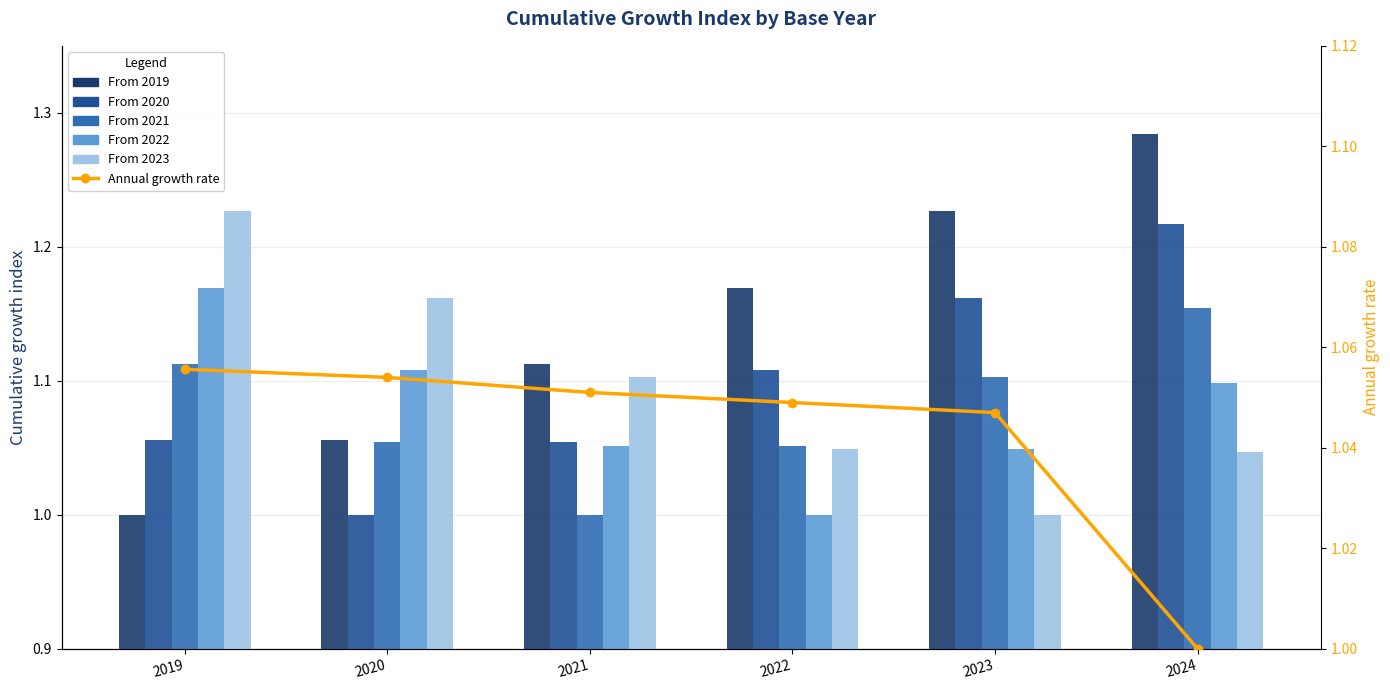

What is the greatest value displayed?

1.3